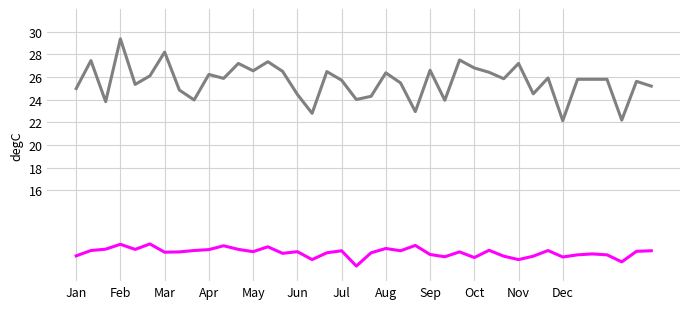

What is the smallest value displayed?

9.3